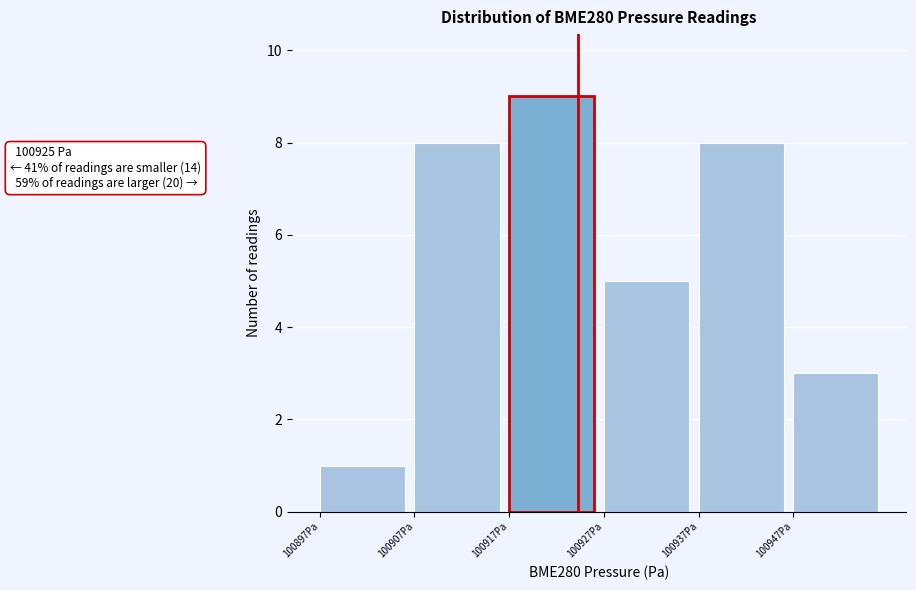

Reading left to right, transcribe all the data shown in this chart.

100897Pa=1	100907Pa=8	100917Pa=9	100927Pa=5	100937Pa=8	100947Pa=3